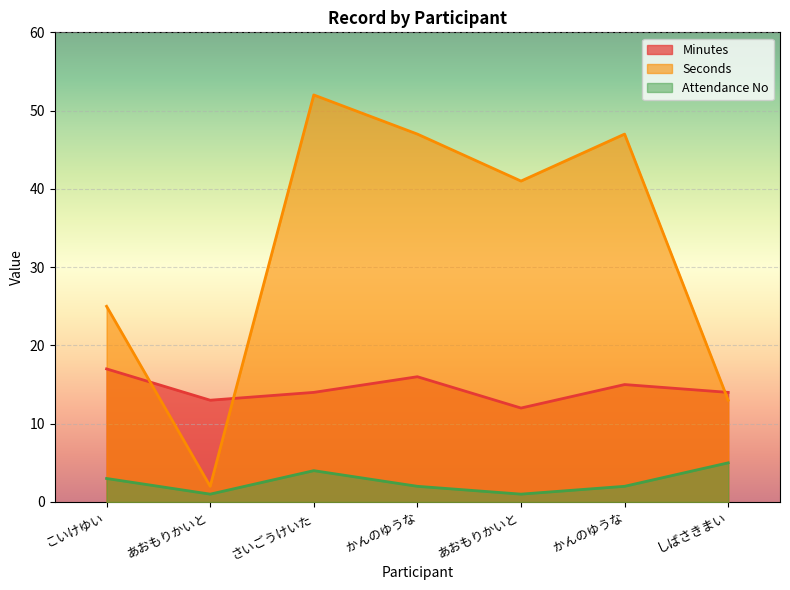

How many intersections are there between Minutes and Seconds?

3